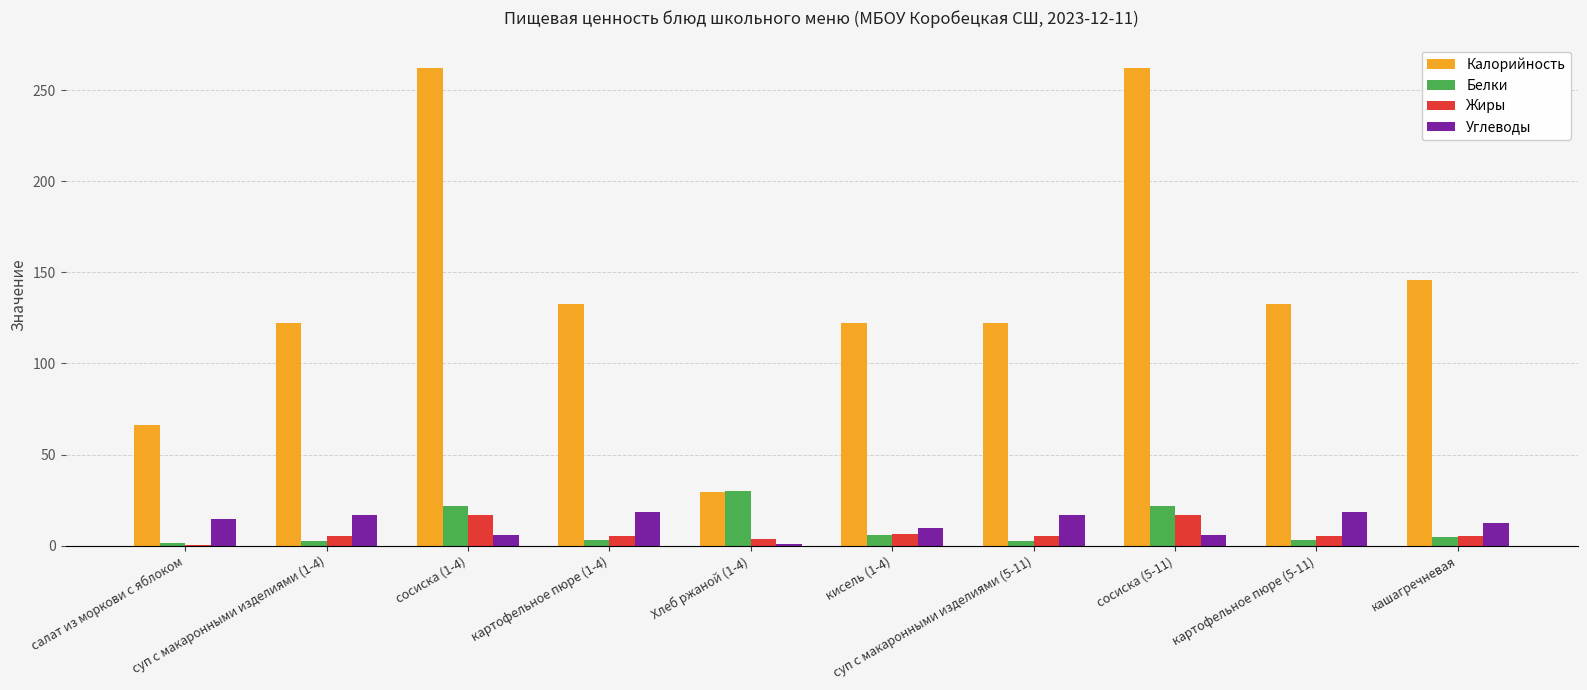

What is the greatest value displayed?

262.0